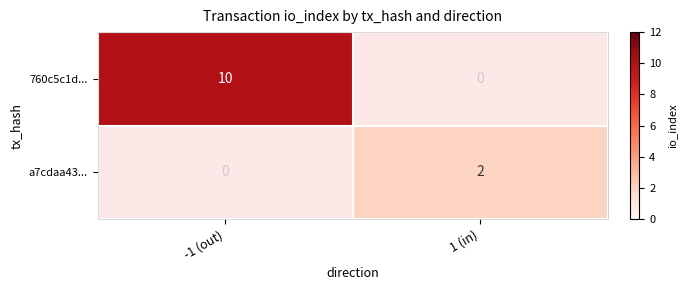

The a7cdaa43... series shows 1 at 1 (in). True or false?

False